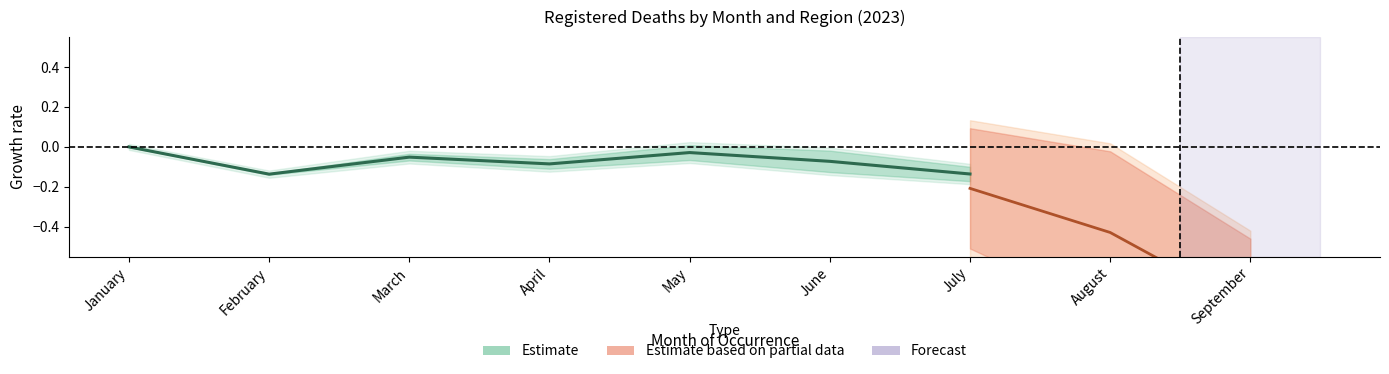

Reading left to right, extract all data points from this chart.

0.0	-0.1	-0.1	-0.1	-0.0	-0.1	-0.1